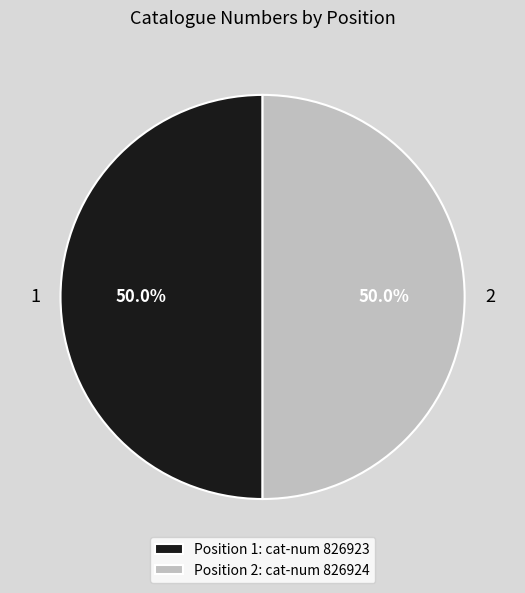

What percentage do 2 and 1 together represent?

100.0%